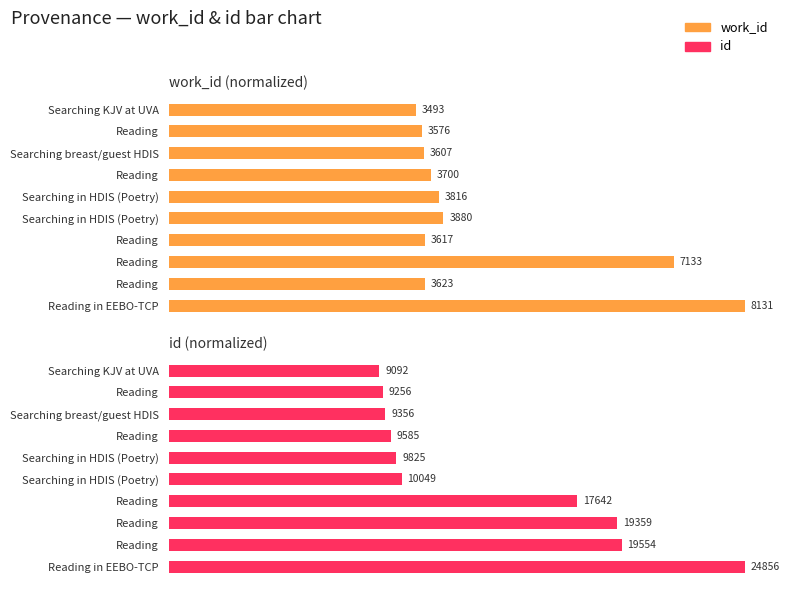

What are all the series names shown in the legend?

work_id, id